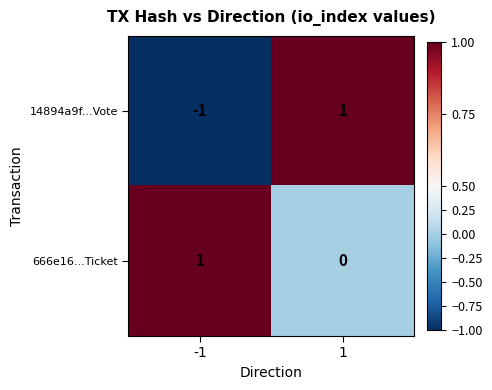

Reading right to left, what are all the values shown in this chart?

14894a9f...Vote: 1=1	-1=-1
666e16...Ticket: 1=0	-1=1